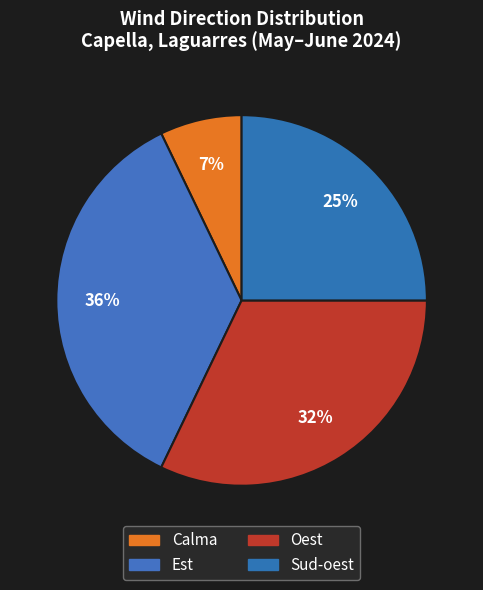

Is there any slice that represents more than half of the pie?

No